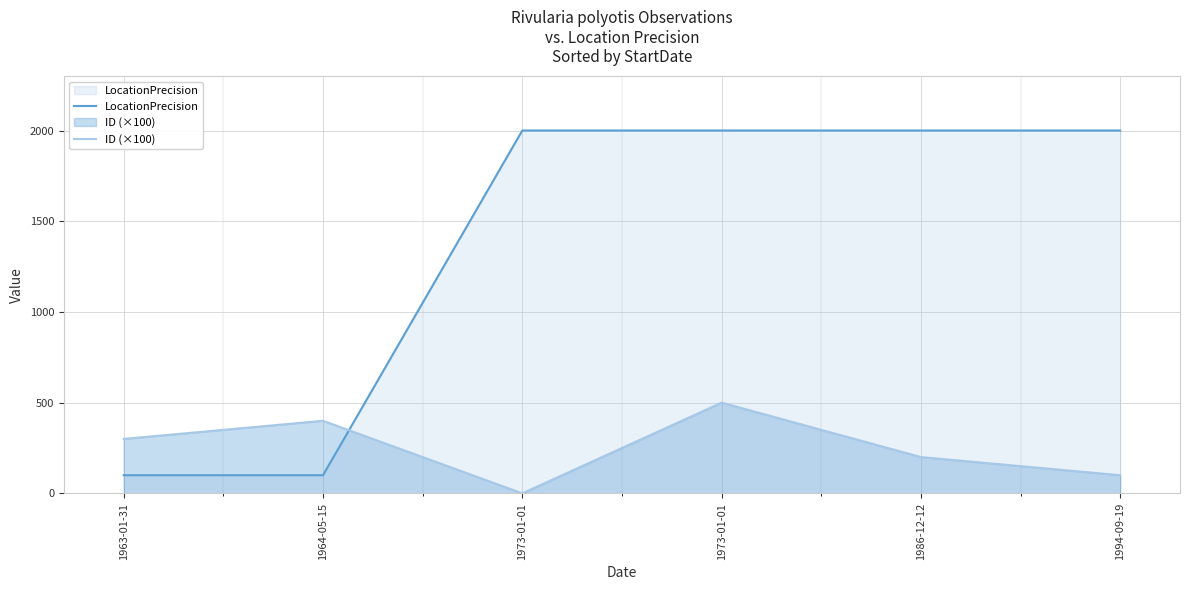

What is the greatest value displayed?

2000